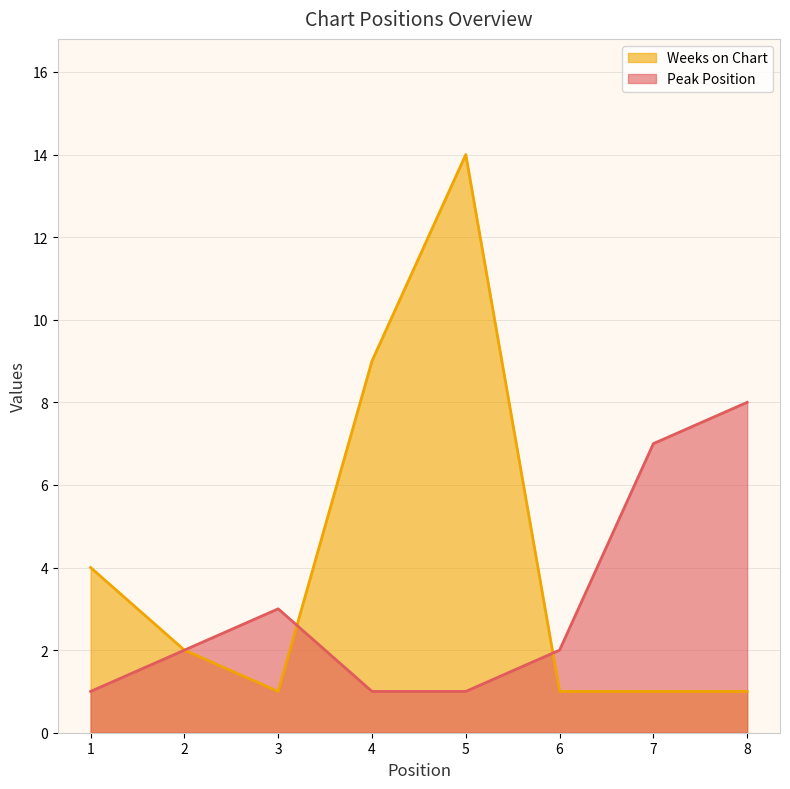

What are all the series names shown in the legend?

Weeks on Chart, Peak Position